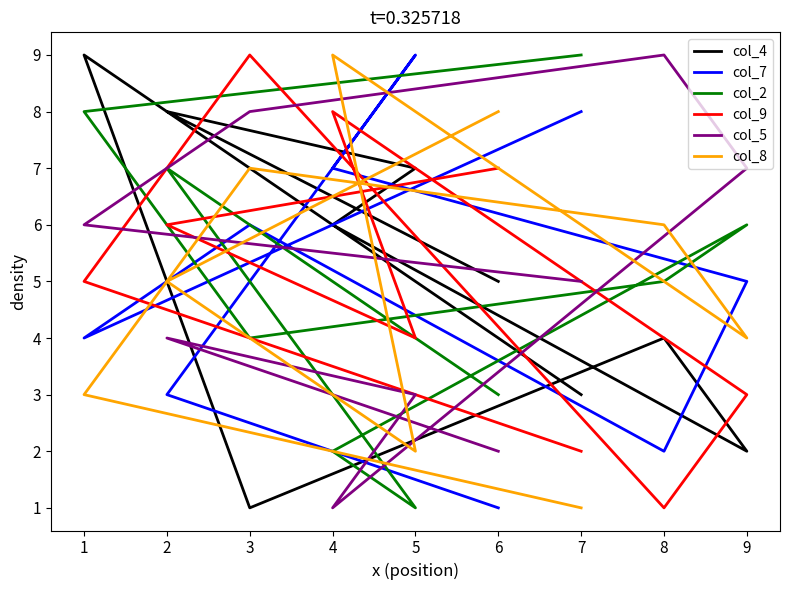

At how many categories does at least one series exceed 3?

9